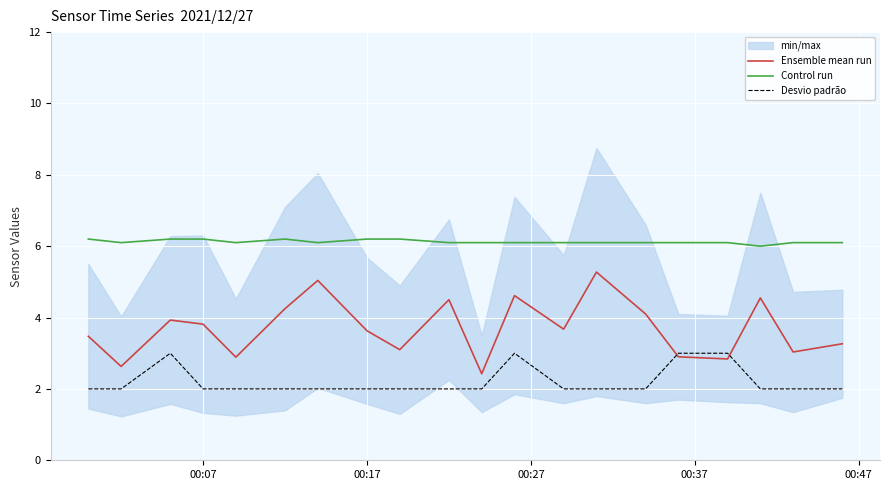

What is the lowest value of the Desvio padrão series?

2.0